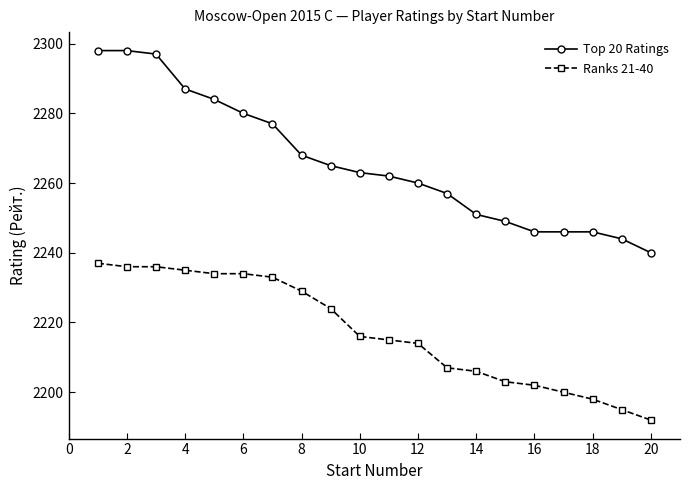

What is the maximum value shown in the chart?

2298